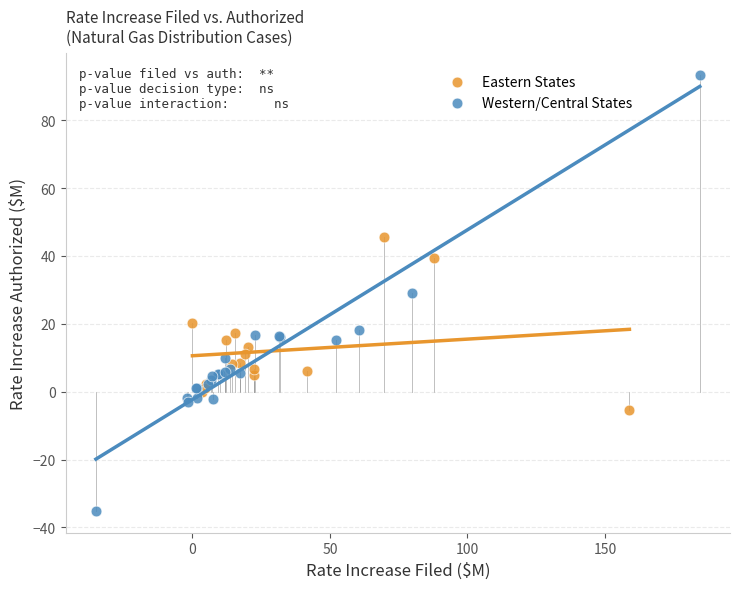

Which series has the widest spread of Y values?

Western/Central States